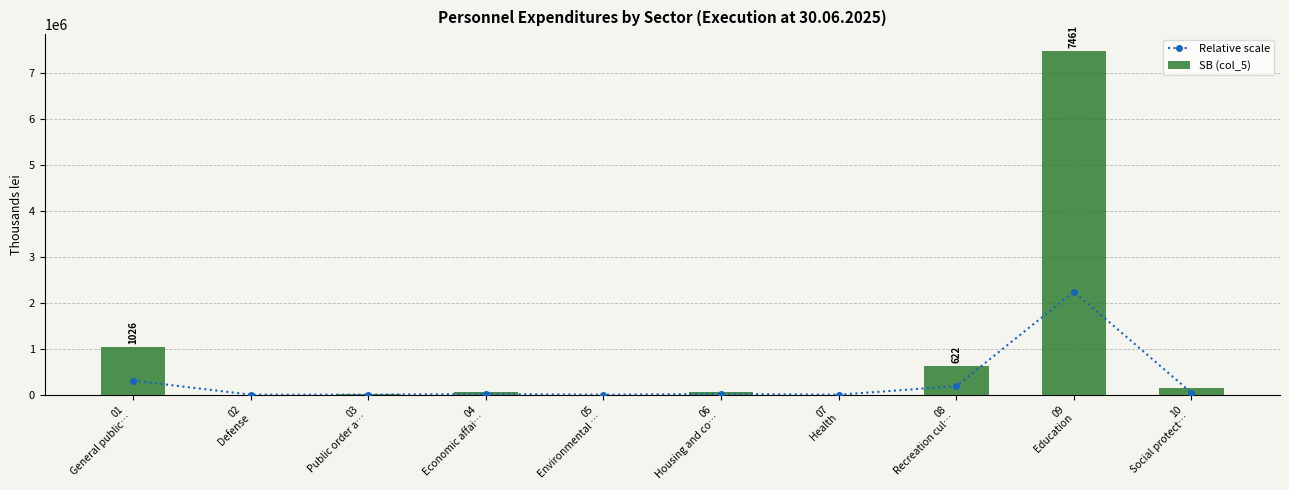

Which series has the widest spread of values?

SB (col_5)